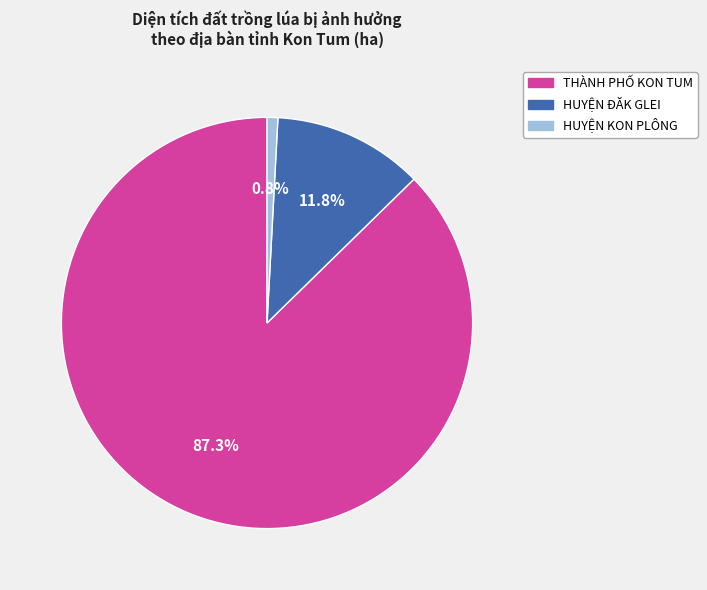

Combined, do HUYỆN ĐĂK GLEI and HUYỆN KON PLÔNG account for over 50%?

No